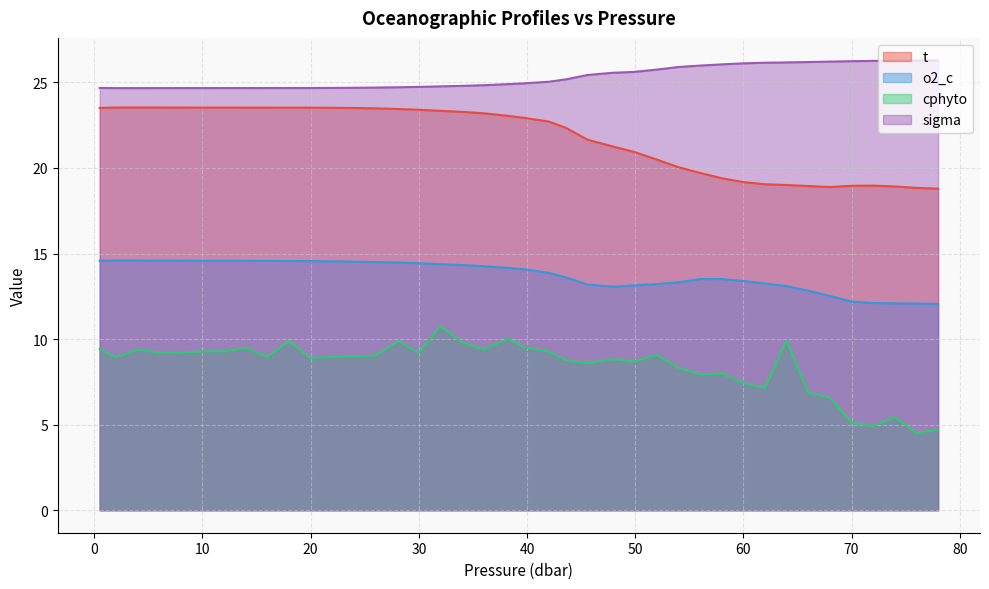

Which series has the largest total across all categories?

sigma